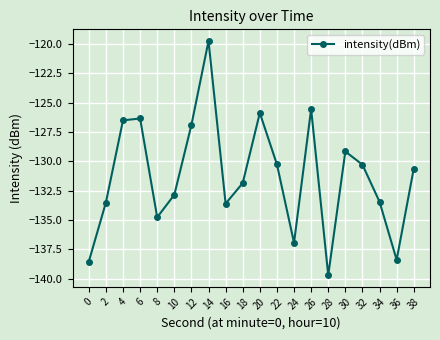

At which label is the value closest to -129?

30